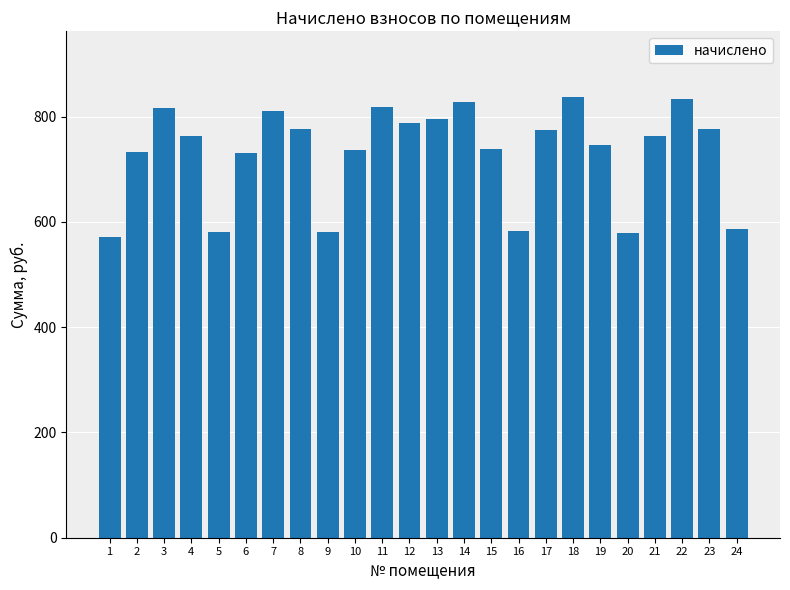

What is the average value?

731.0